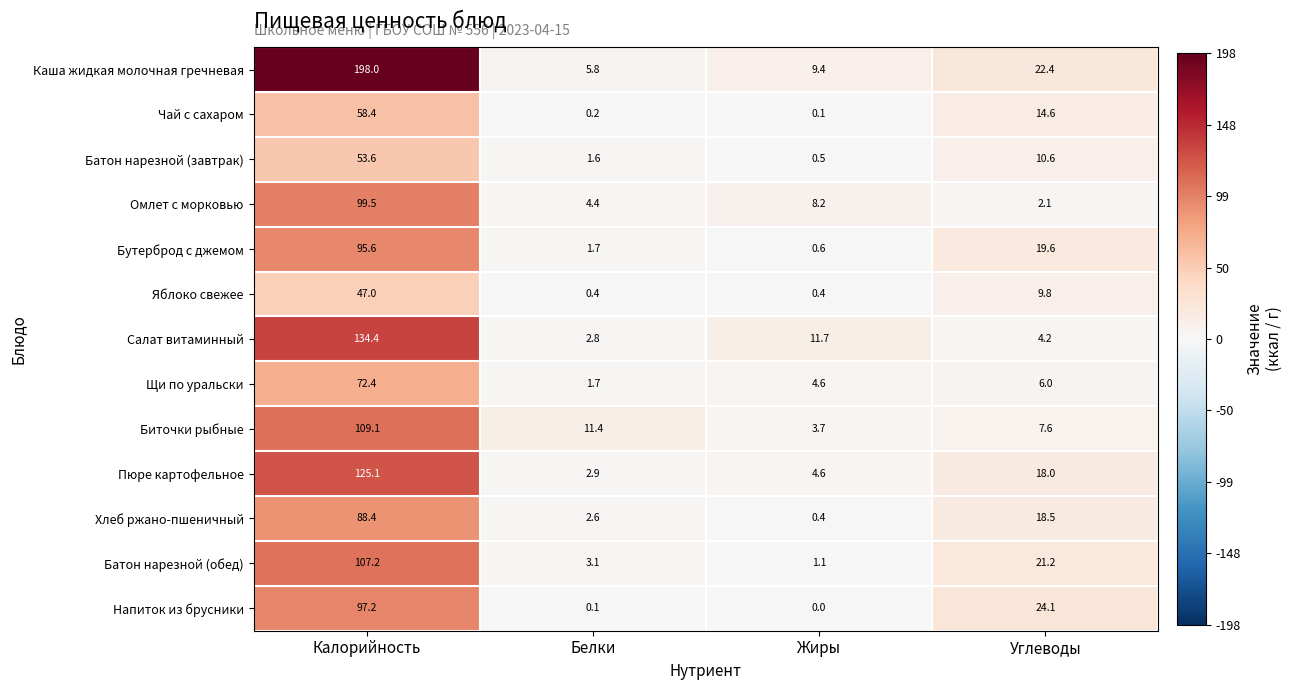

What is the difference between the Чай с сахаром values at Белки and Калорийность?

58.2